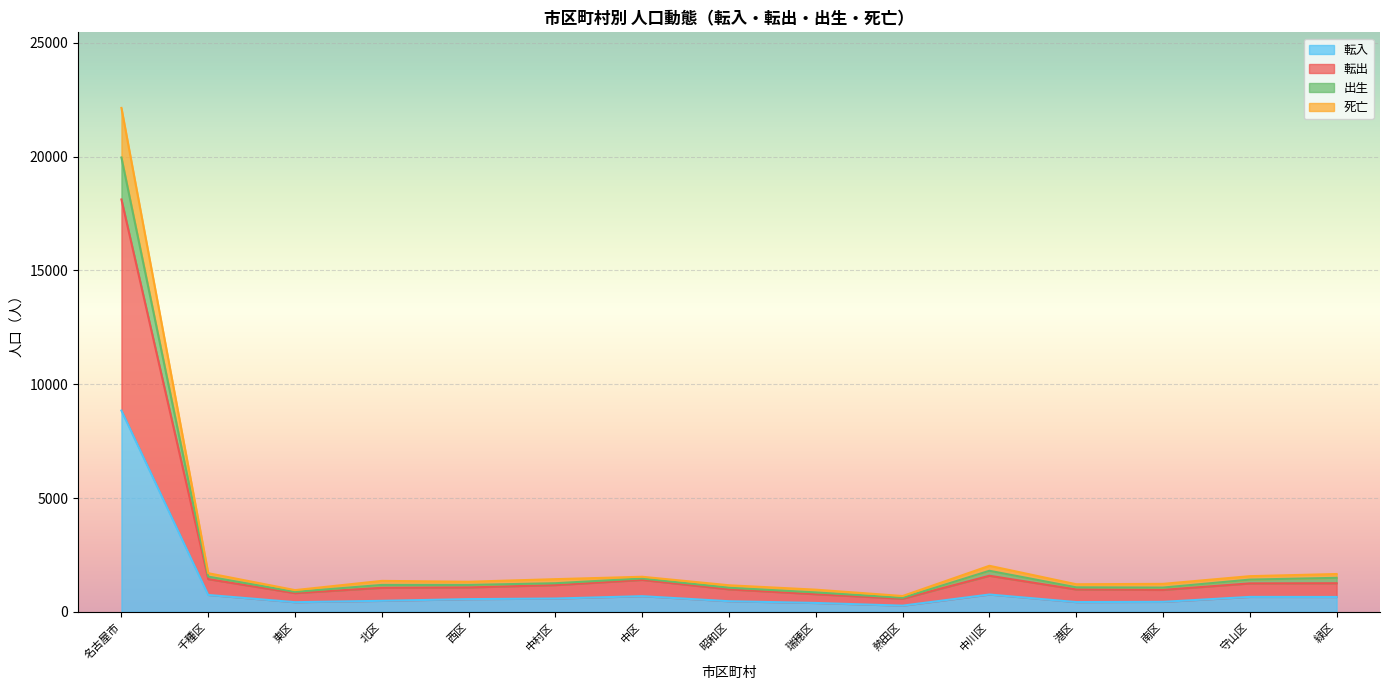

The 転出 series shows 246 at 安城市. True or false?

False